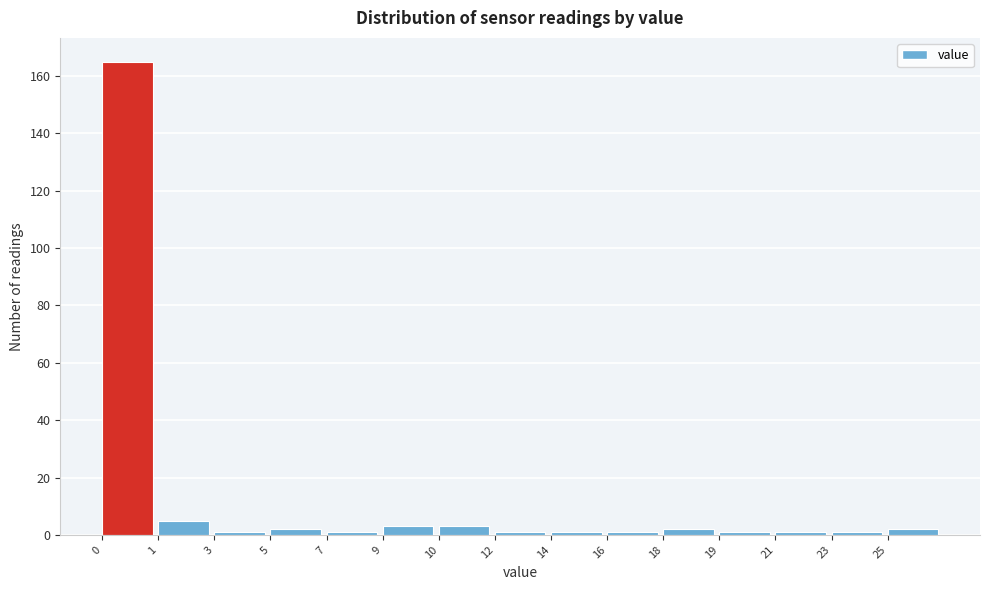

Reading right to left, what are all the values shown in this chart?

25=2	23=1	21=1	19=1	18=2	16=1	14=1	12=1	10=3	9=3	7=1	5=2	3=1	1=5	0=165